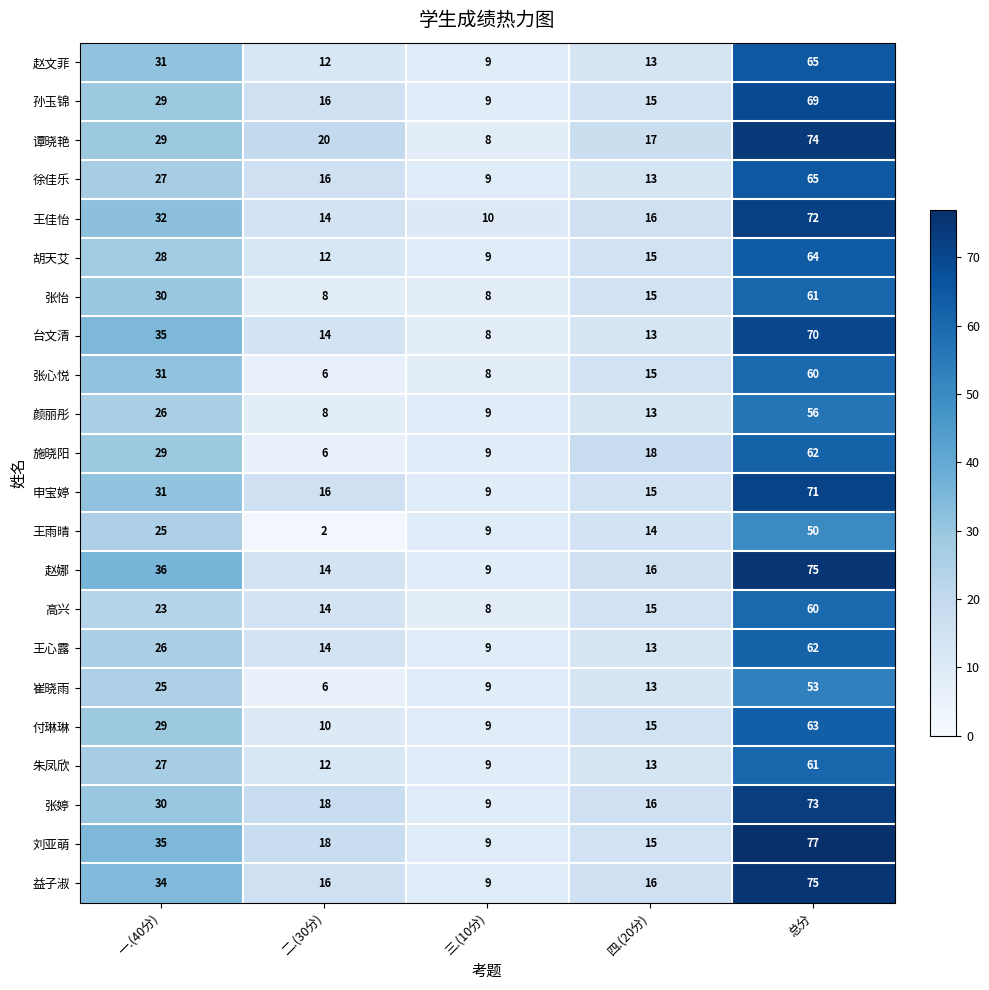

What is the average value of the 赵娜 series?

30